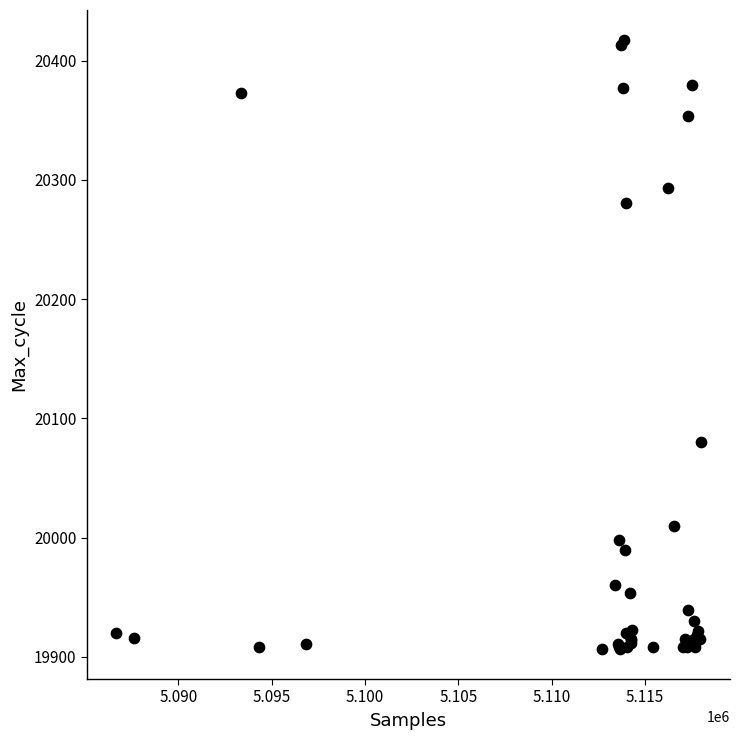

What Y value in the scatter plot is closest to 20162?

20080